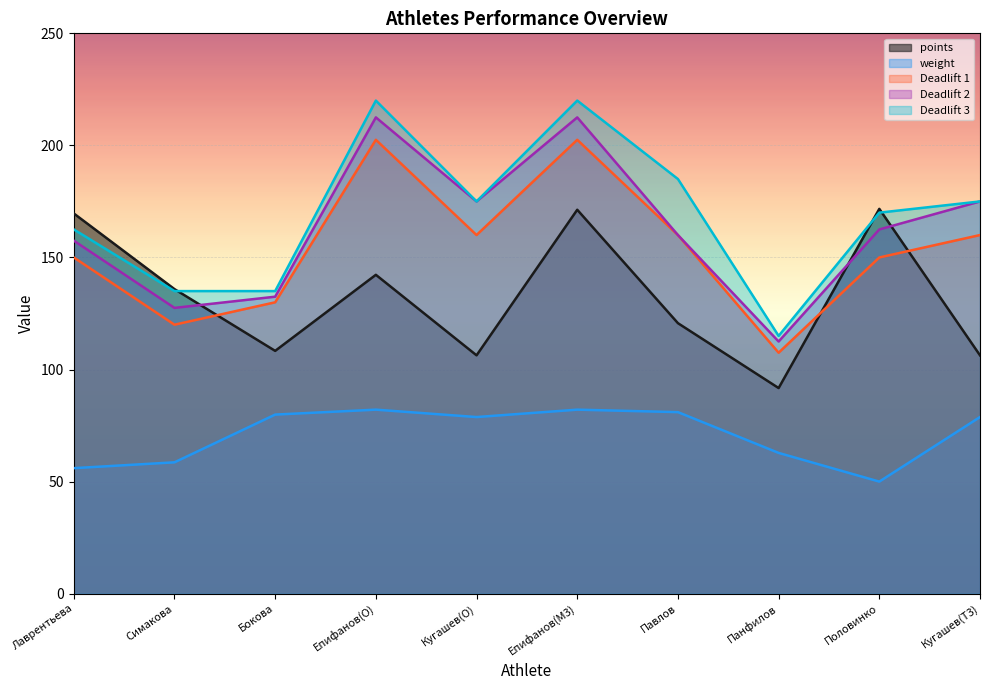

How many data points in Deadlift 1 are above 160?

2